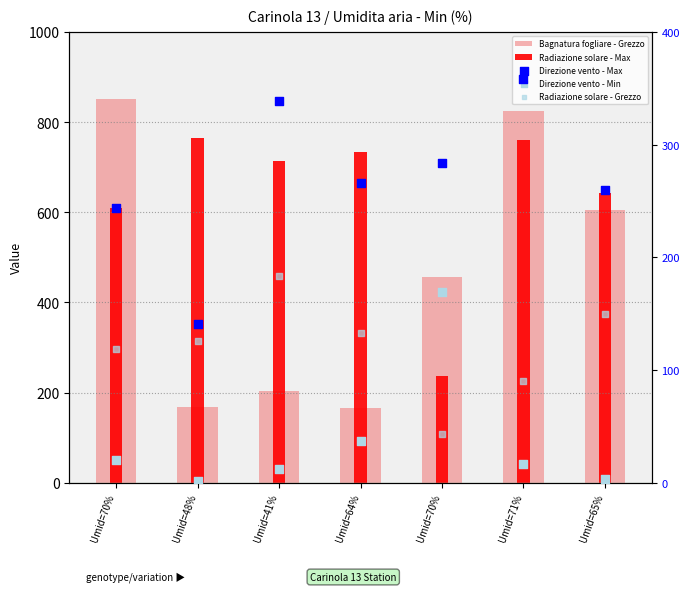

Is the value of Radiazione solare - Grezzo at Umid=65% greater than the value of Bagnatura fogliare - Grezzo at Umid=70%?

No